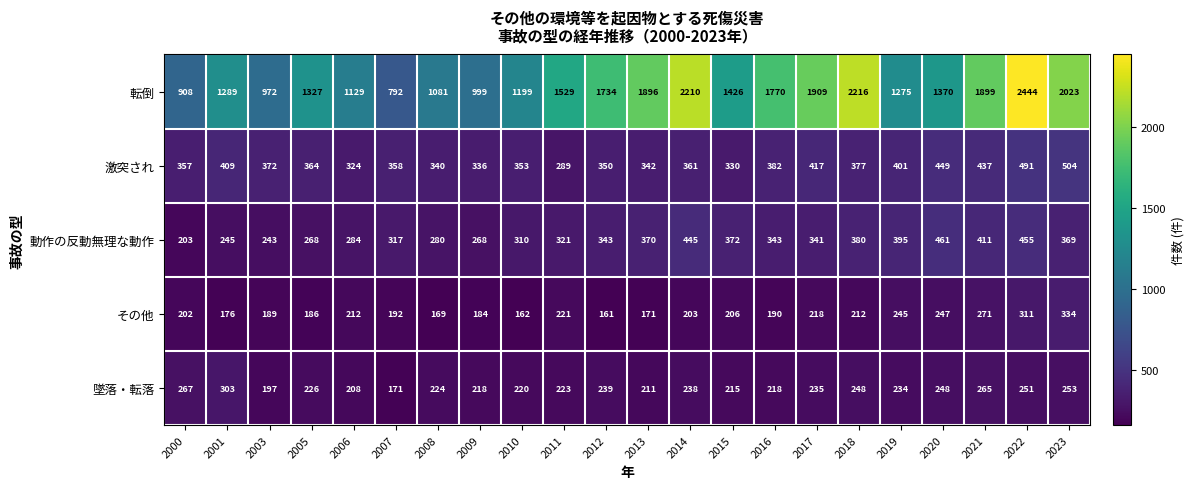

List the series in order of their peak value, highest first.

転倒, 激突され, 動作の反動無理な動作, その他, 墜落・転落